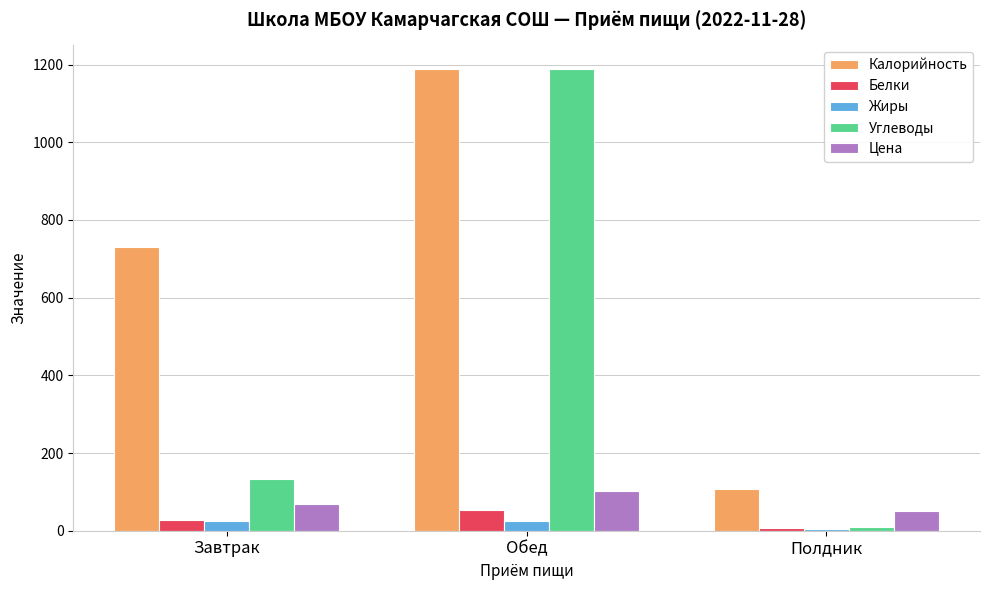

Does the chart contain stacked bars?

No